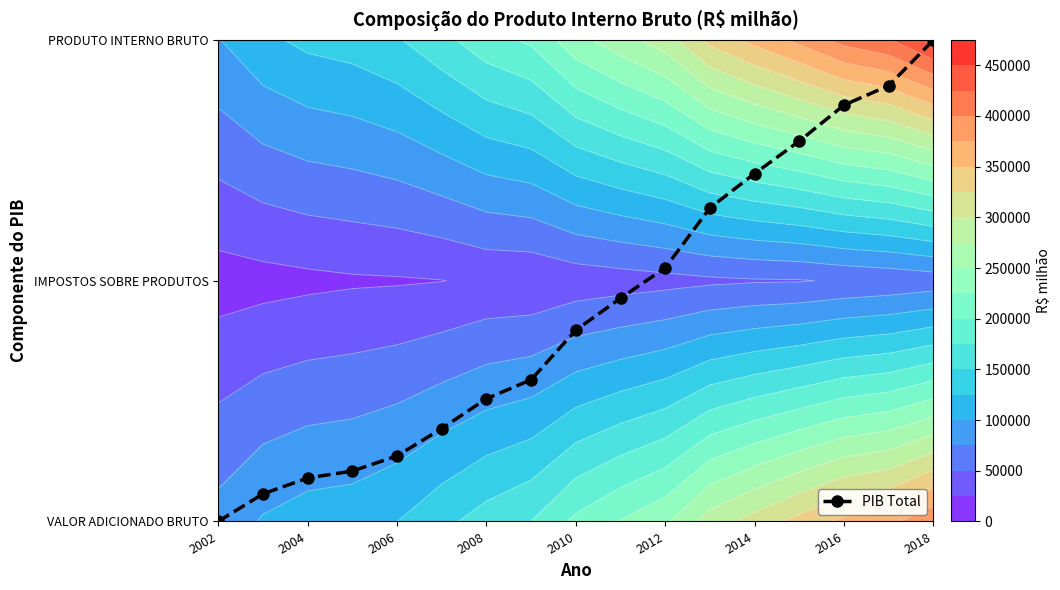

True or false: the data shows 3.1 at 15.

False